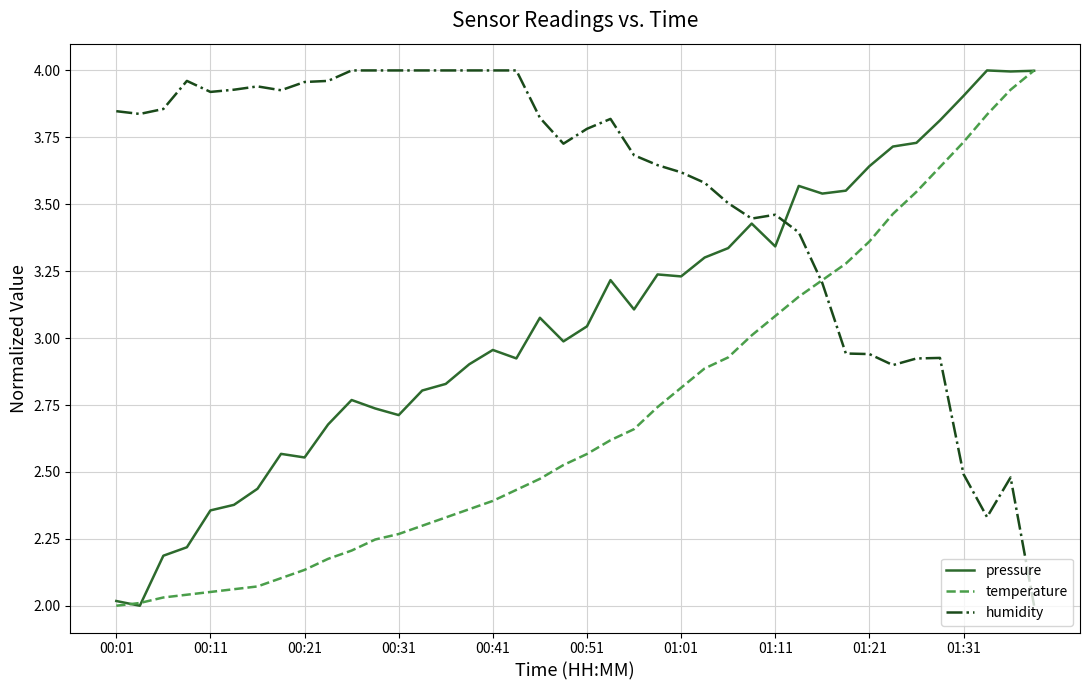

Which series has the largest total across all categories?

humidity